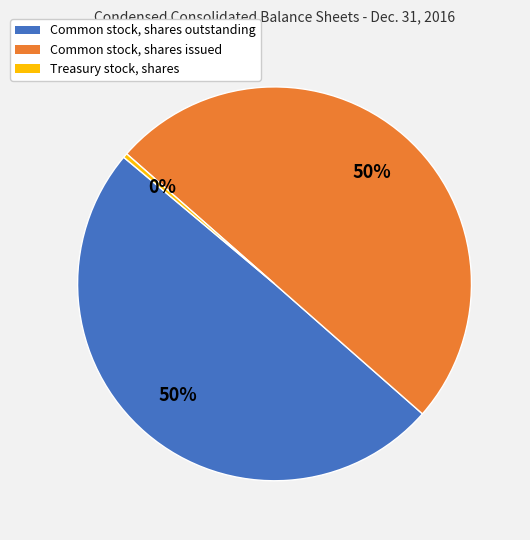

To the nearest percent, what is the difference between the largest and smallest slice percentages?

50%